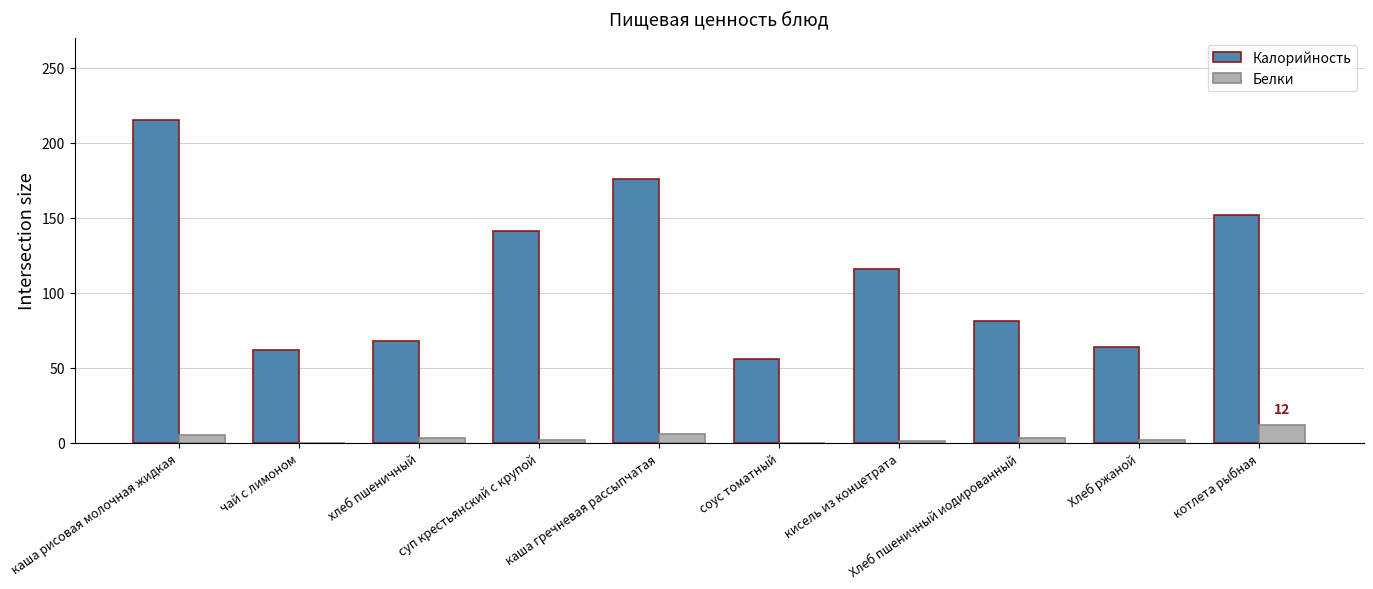

The value of Белки at котлета рыбная is 12. True or false?

True